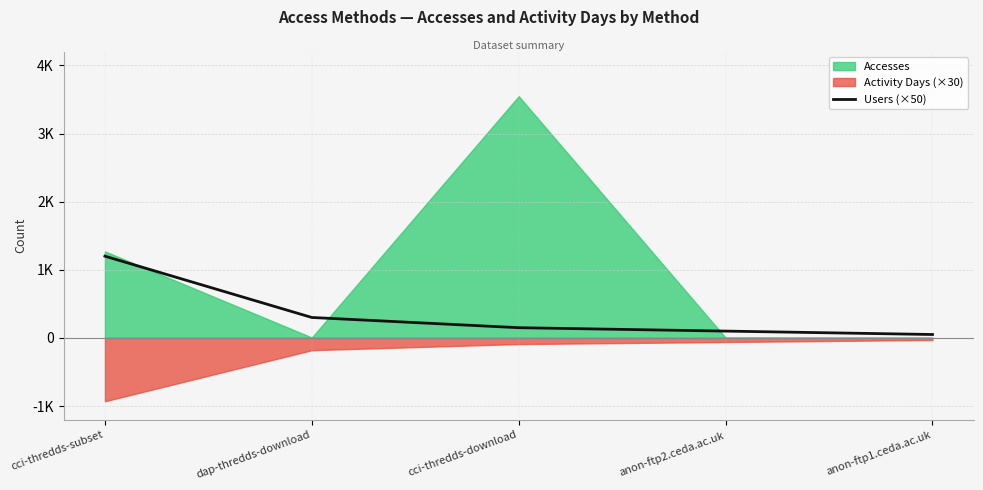

Between cci-thredds-download and cci-thredds-subset, which is larger?

cci-thredds-subset